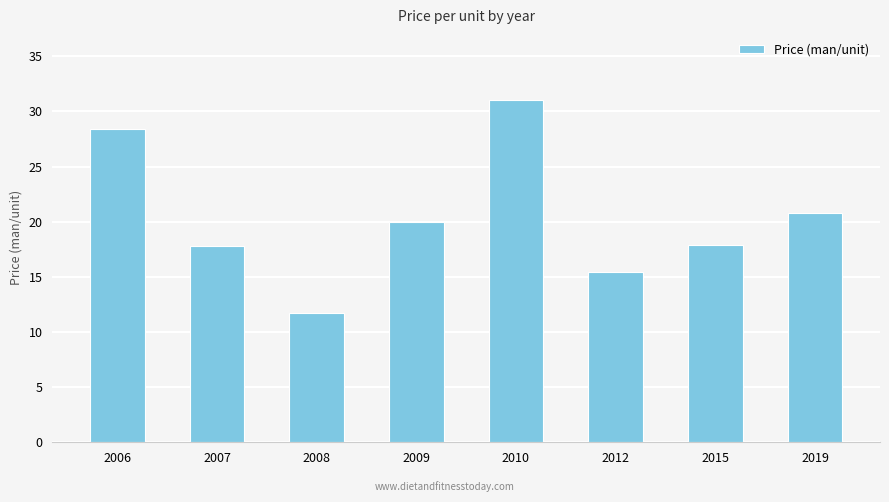

Which label corresponds to the smallest value in the chart?

2008